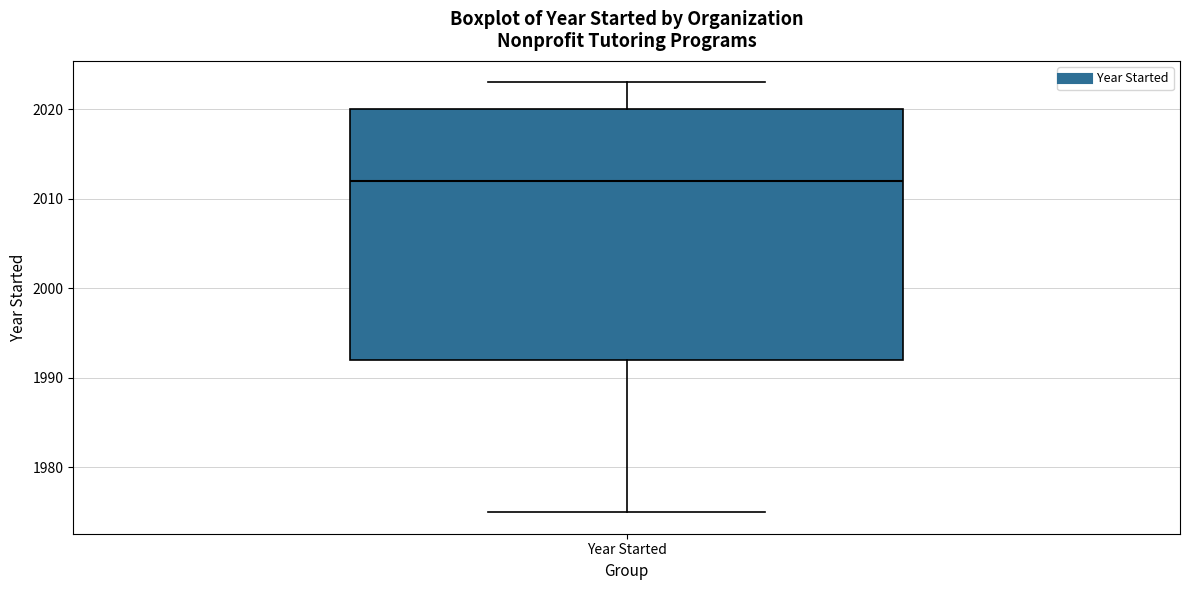

Transcribe this box plot: give where the median line is, the range the box spans, and where the two whiskers end, as read against the y-axis. The values are not printed on the chart, so give them approximately, as read against the axis.

median 2012, box 1992 to 2020, whiskers 1975 to 2023